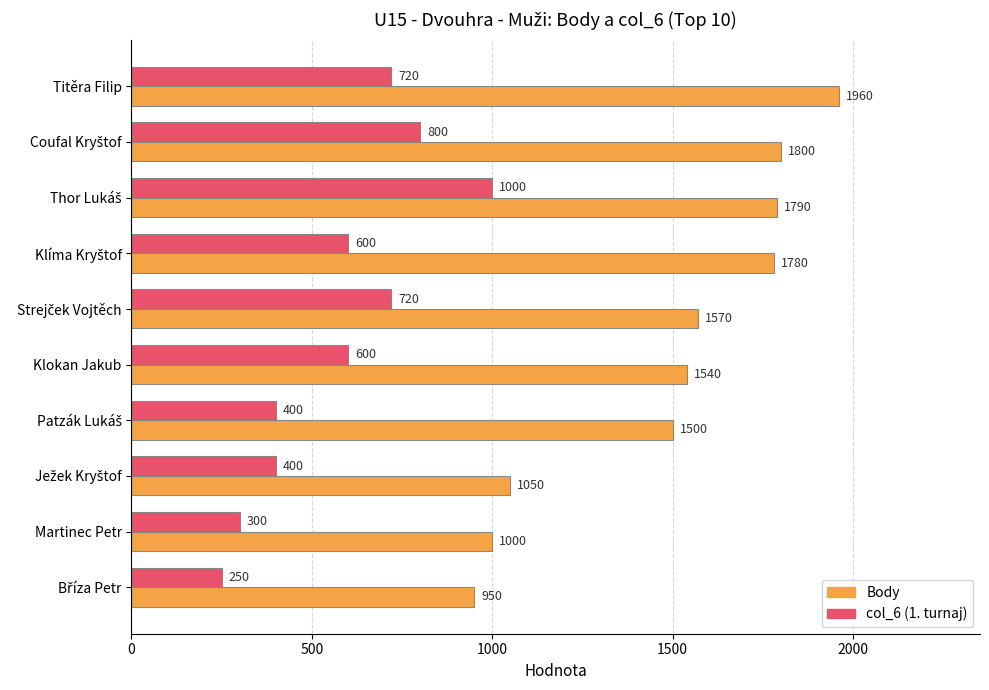

What is the spread (max minus min) of values at Titěra Filip?

1240